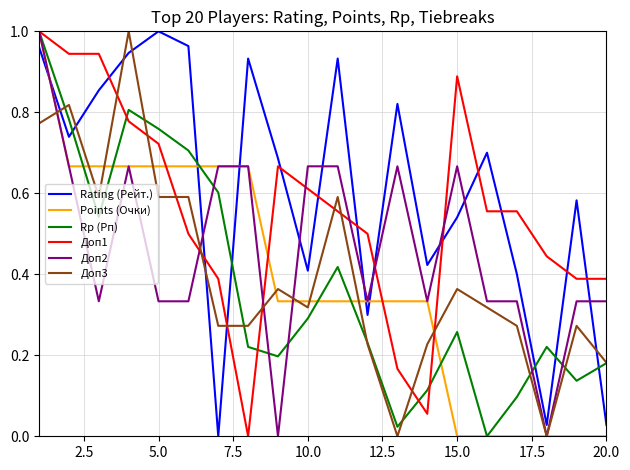

Which series has the largest total across all categories?

Rating (Рейт.)